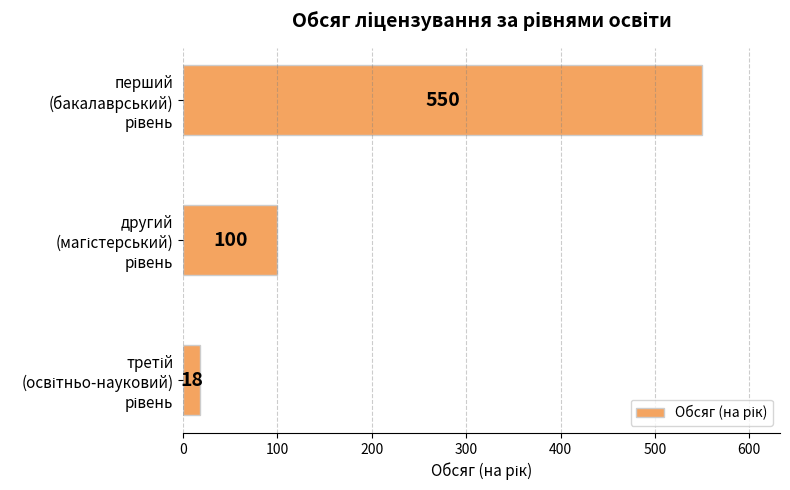

What is the value of the 1st bar from the top?

550